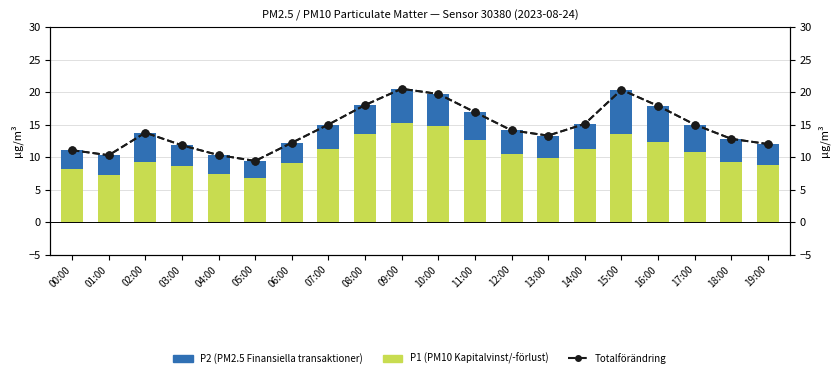

How many values in the P1 (PM10) series exceed 10?

10